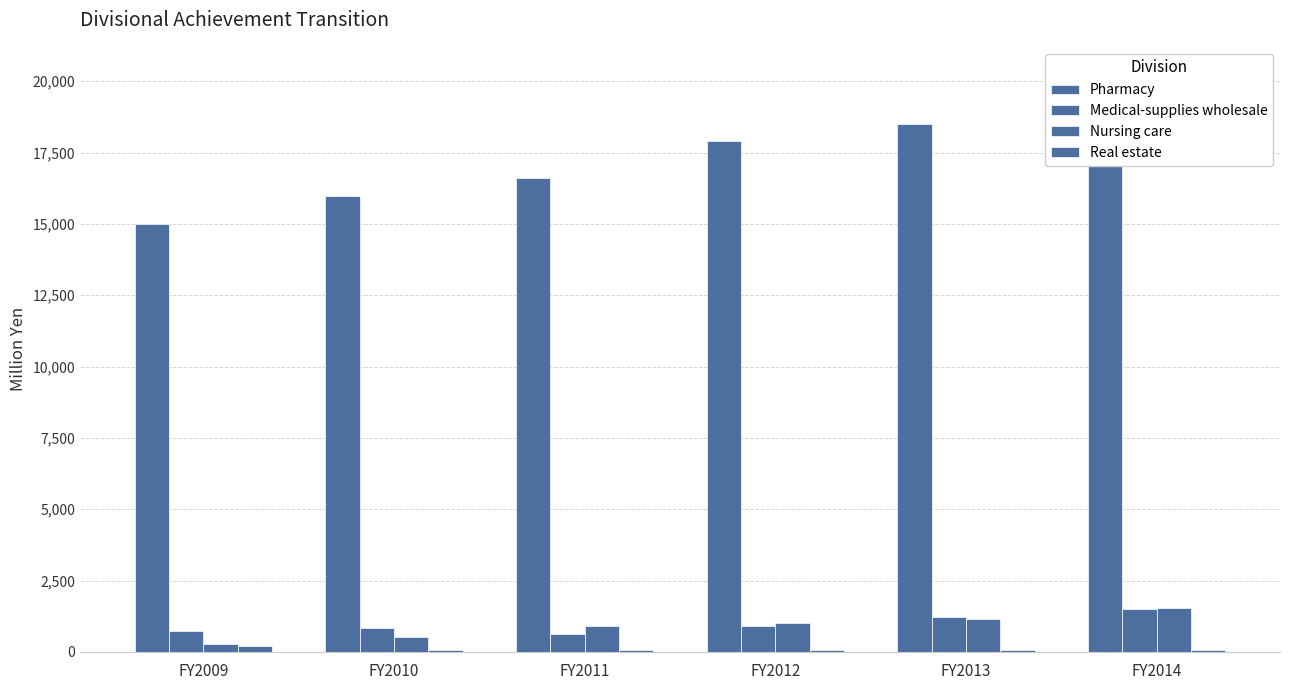

How many bars are there in total?

24